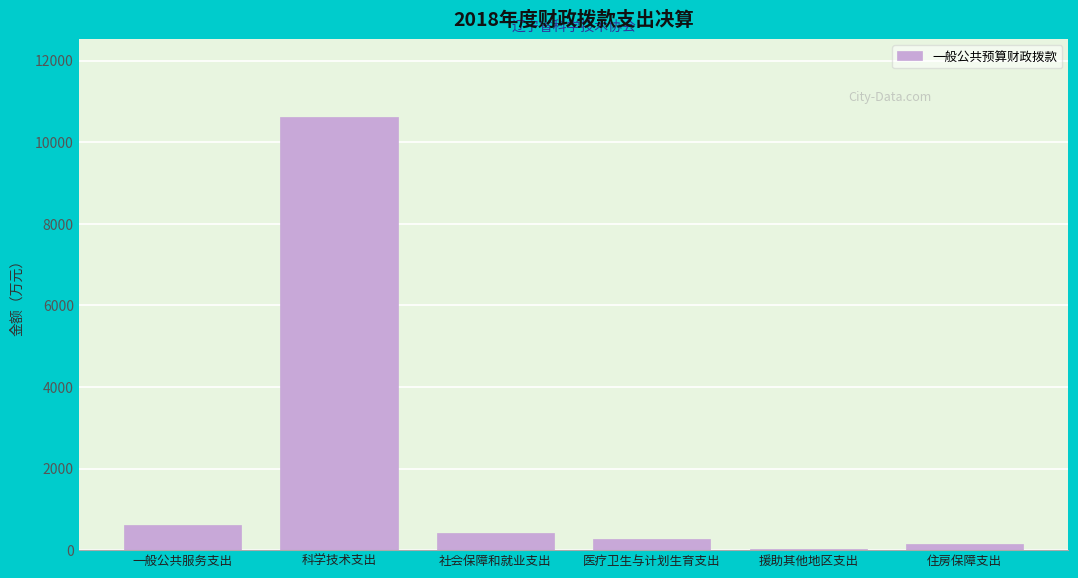

Reading left to right, extract all data points from this chart.

一般公共服务支出=616.0	科学技术支出=10619.9	社会保障和就业支出=419.4	医疗卫生与计划生育支出=265.9	援助其他地区支出=30.6	住房保障支出=156.0